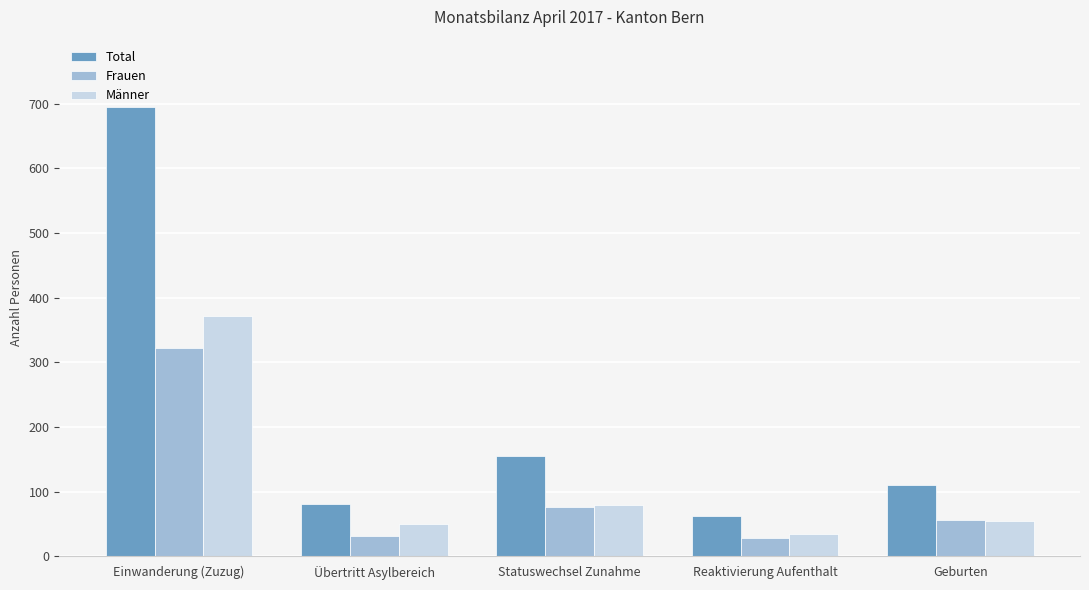

What is the difference between the highest and lowest values at Übertritt Asylbereich?

50